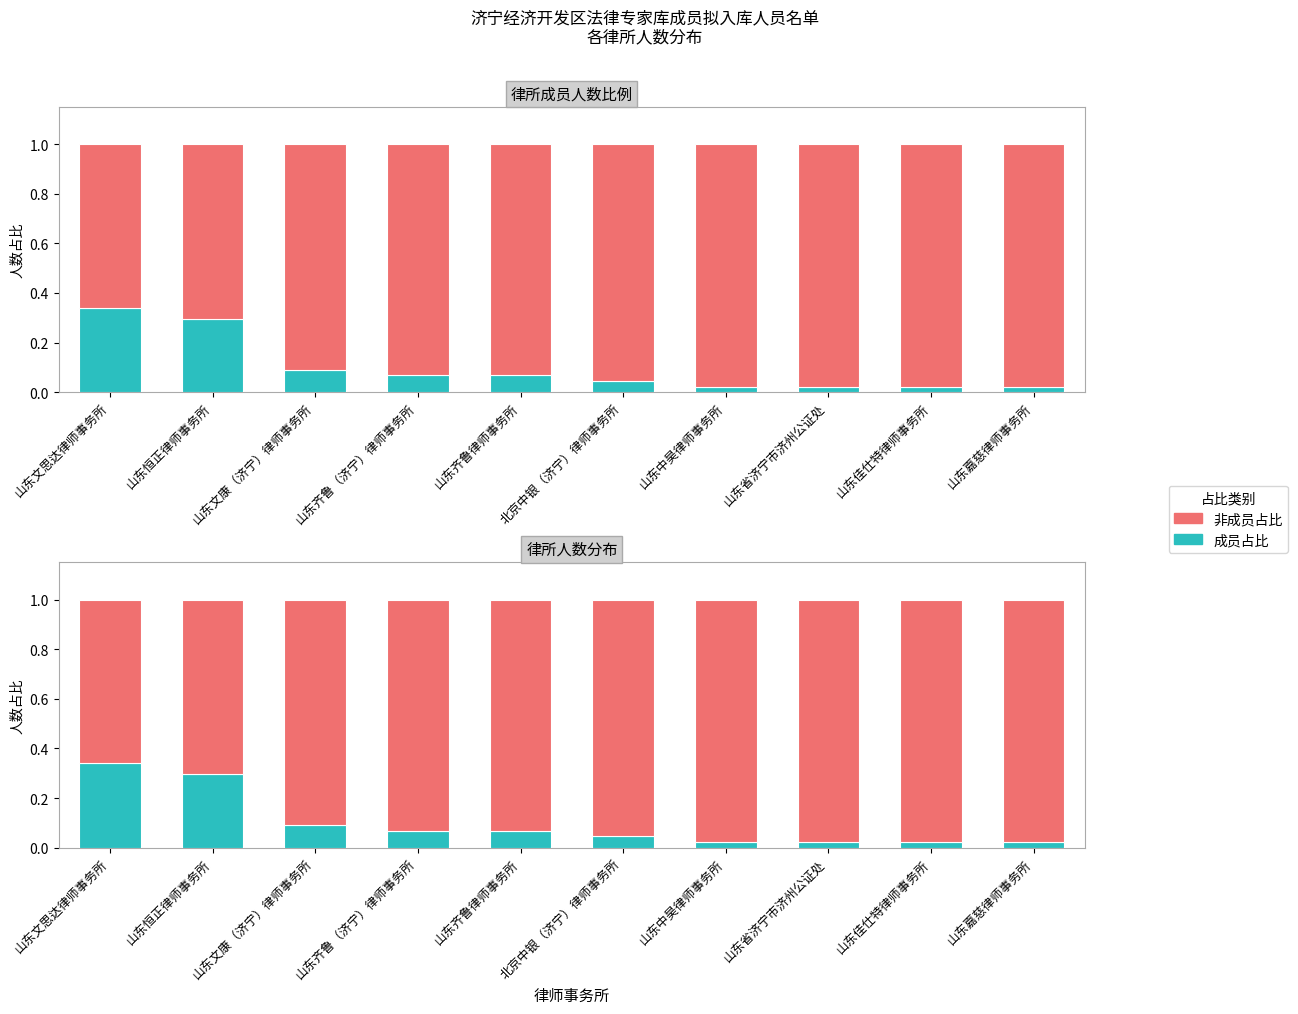

Reading left to right, extract all data points from this chart.

律所成员: 山东文思达律师事务所=0.3	山东恒正律师事务所=0.3	山东文康（济宁）律师事务所=0.1	山东齐鲁（济宁）律师事务所=0.1	山东齐鲁律师事务所=0.1	北京中银（济宁）律师事务所=0.0	山东中昊律师事务所=0.0	山东省济宁市济州公证处=0.0	山东佳仕特律师事务所=0.0	山东嘉慈律师事务所=0.0
其他: 山东文思达律师事务所=0.7	山东恒正律师事务所=0.7	山东文康（济宁）律师事务所=0.9	山东齐鲁（济宁）律师事务所=0.9	山东齐鲁律师事务所=0.9	北京中银（济宁）律师事务所=1.0	山东中昊律师事务所=1.0	山东省济宁市济州公证处=1.0	山东佳仕特律师事务所=1.0	山东嘉慈律师事务所=1.0